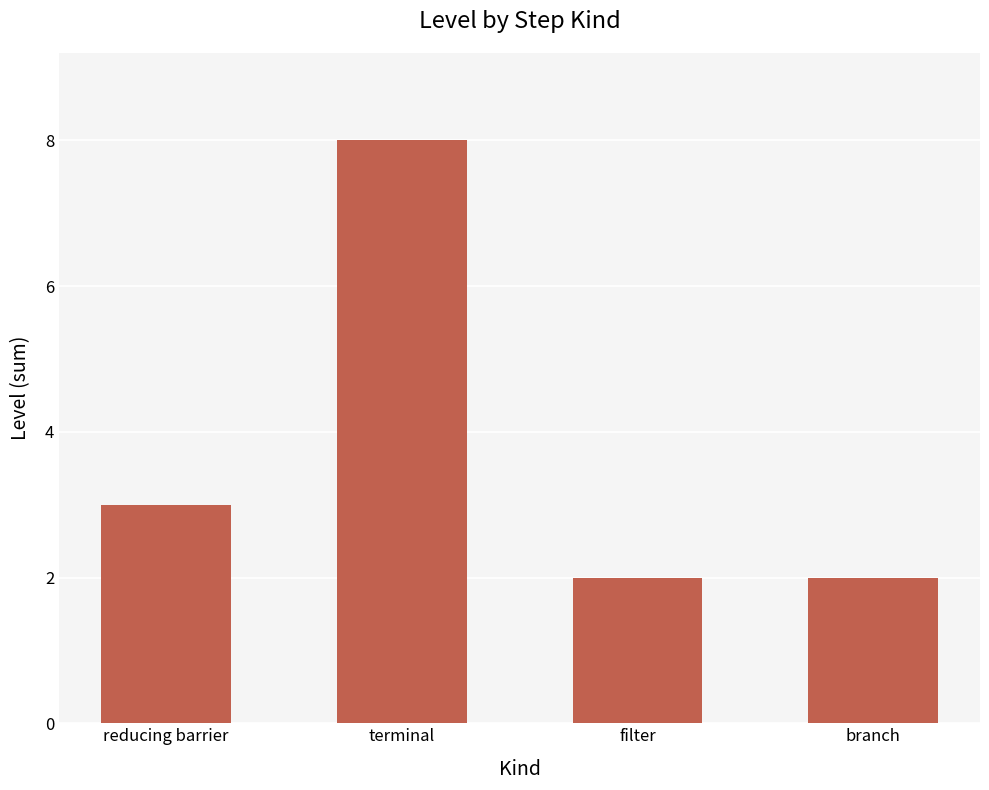

What is the sum of all values?

15